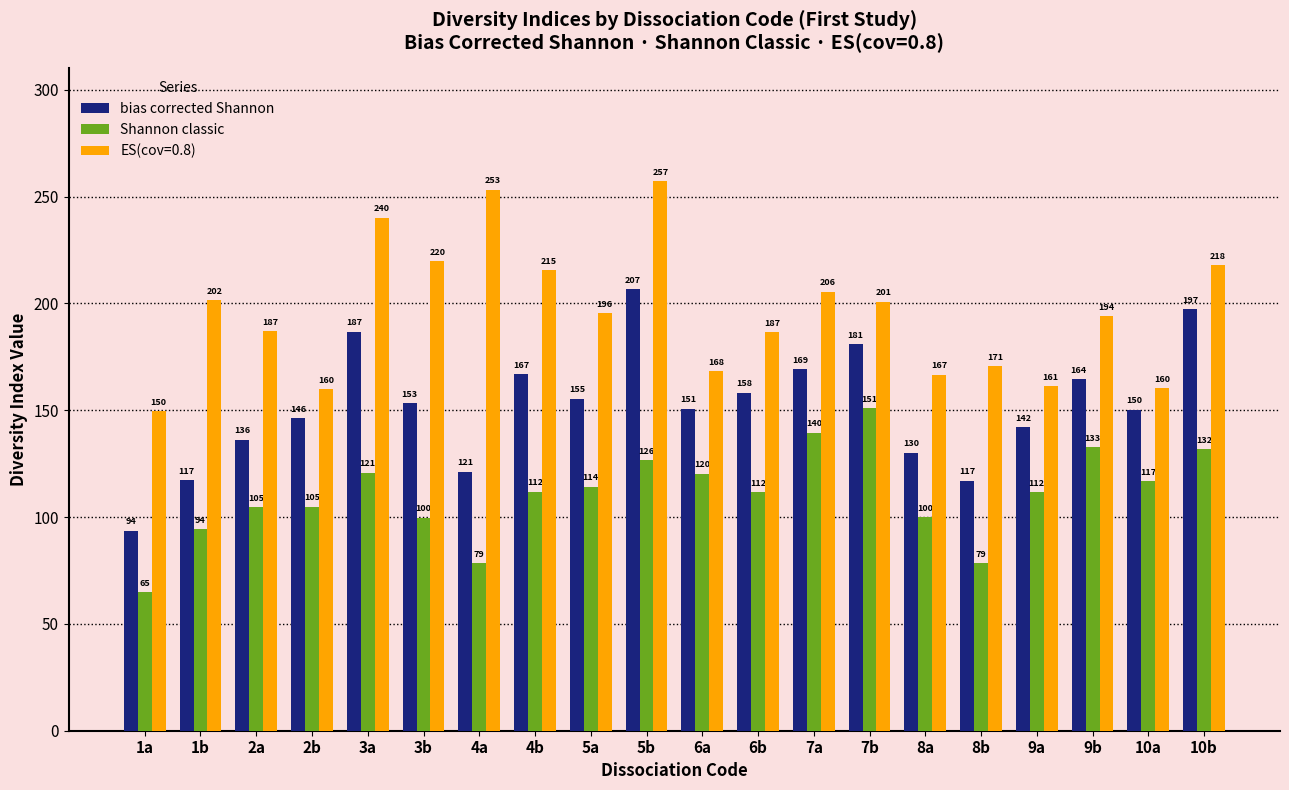

Is it true that bias corrected Shannon equals 155.4 at 5a?

True